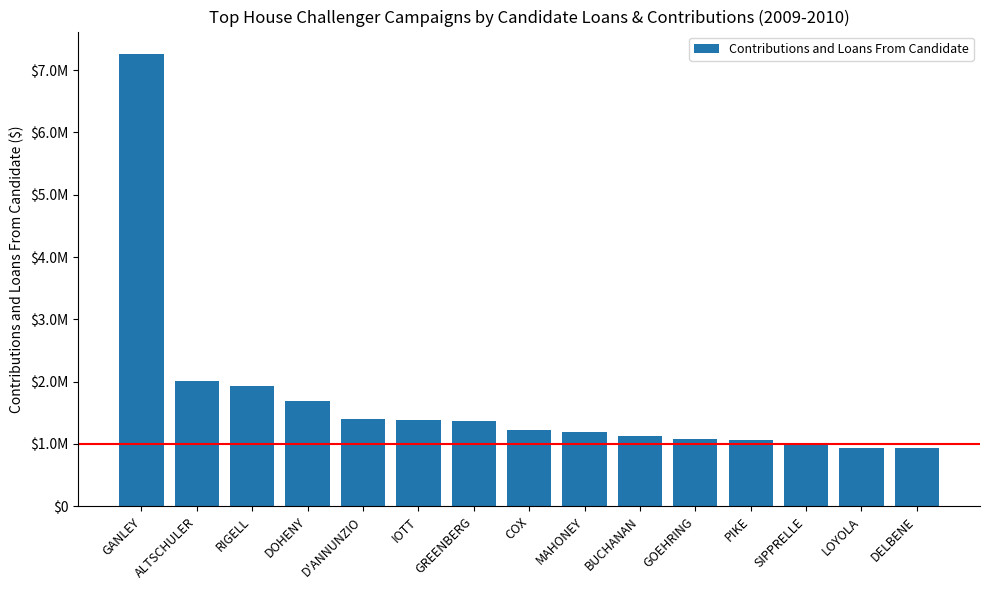

Does the chart contain any negative values?

No